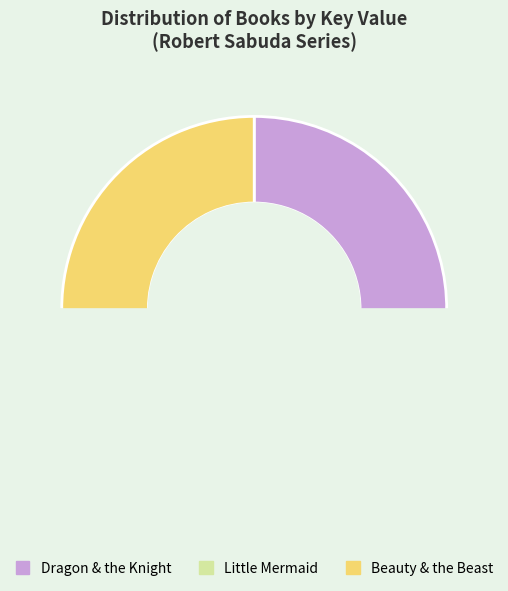

What is the smallest slice in the pie chart?

Beauty & the Beast